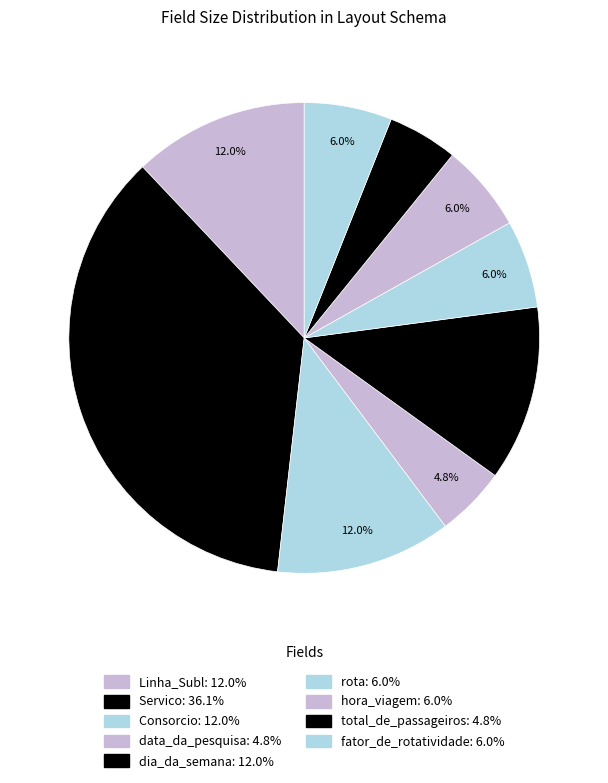

Combined, what portion of the pie is data_da_pesquisa and Servico?

41.0%